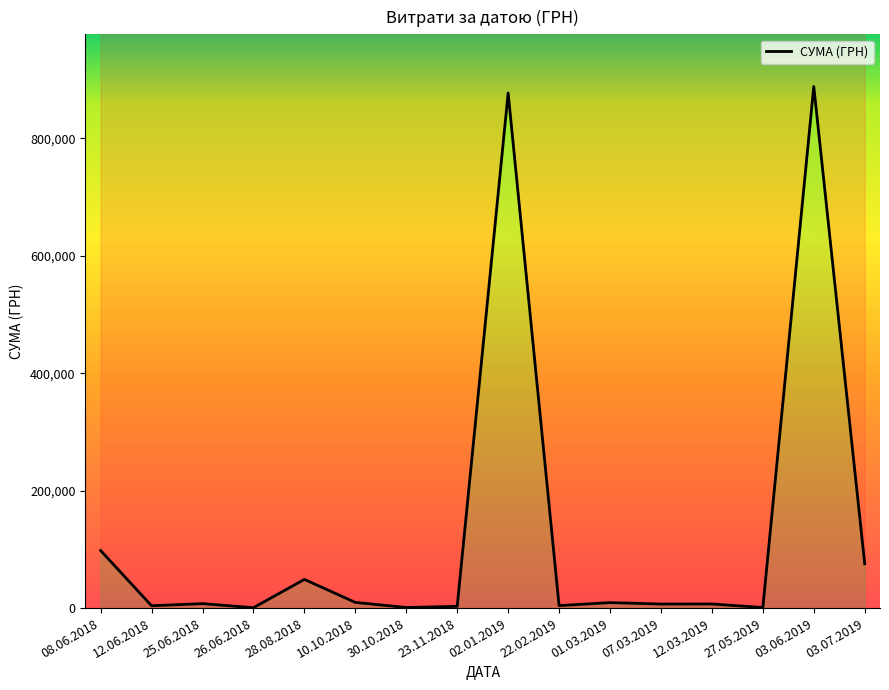

How many values are below 7590?

8